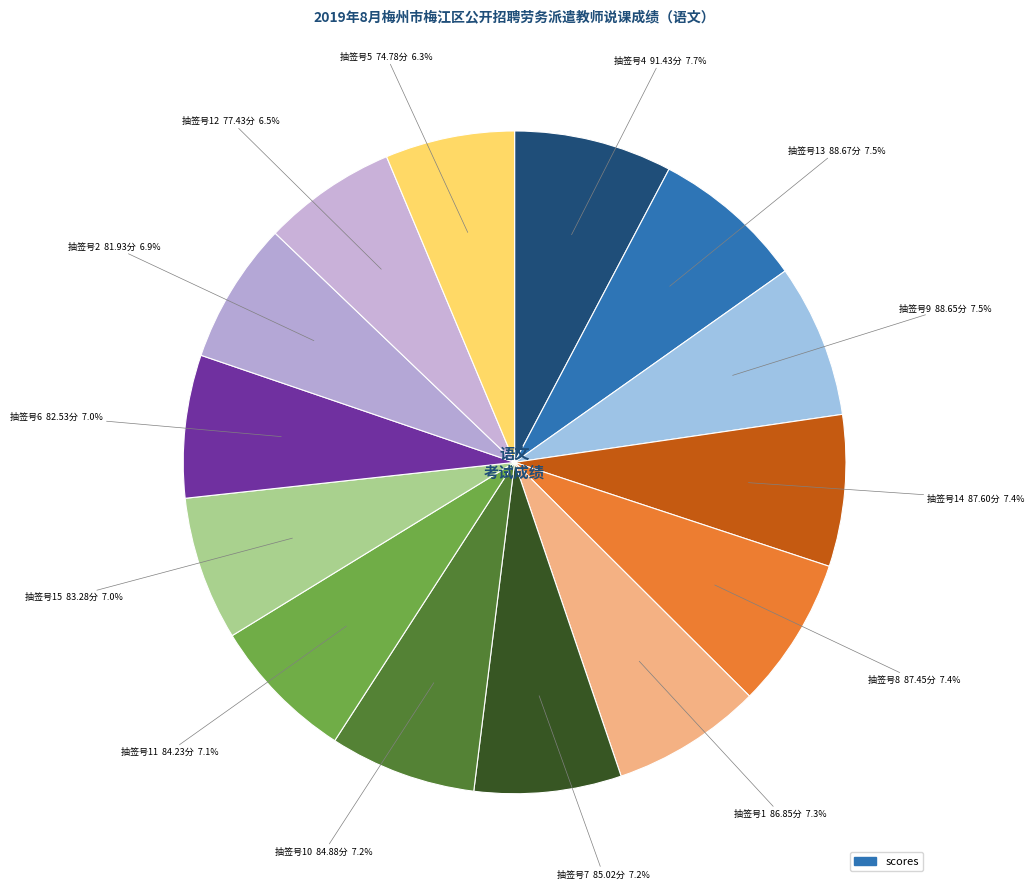

How many segments does this pie chart have?

14